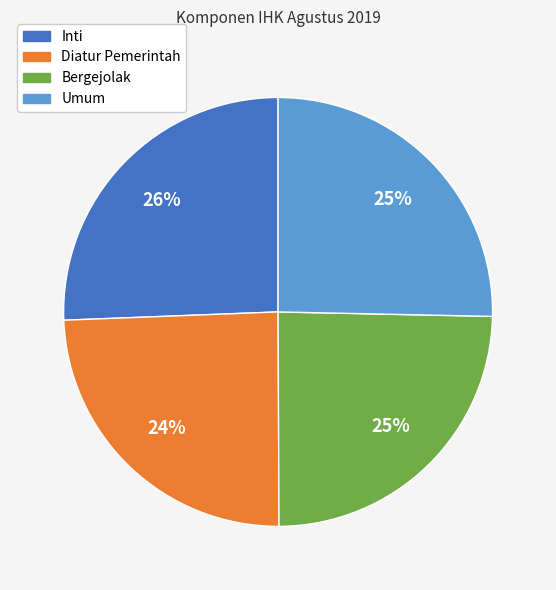

Is it true that Umum is 25% of the pie?

True